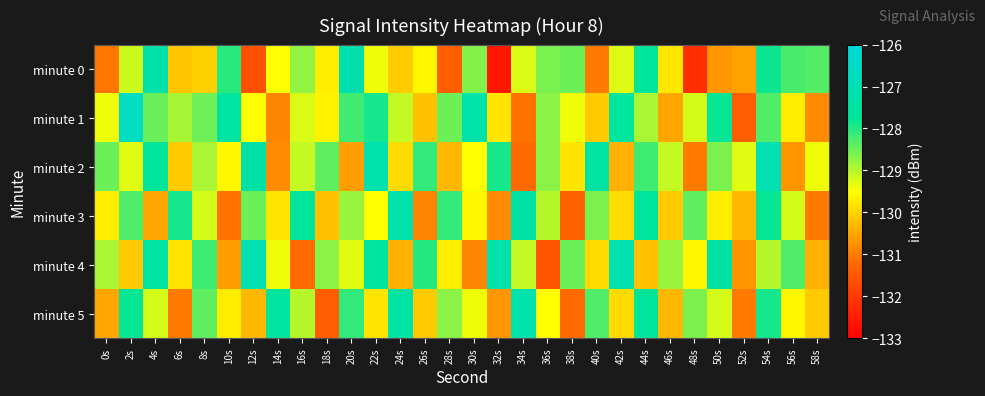

Reading left to right, list all the values displayed in this chart.

minute 0: 0s=-131.1	2s=-129.2	4s=-127.3	6s=-130.2	8s=-130.0	10s=-128.0	12s=-131.6	14s=-129.5	16s=-128.8	18s=-129.7	20s=-127.1	22s=-129.4	24s=-130.1	26s=-129.6	28s=-131.4	30s=-128.6	32s=-132.6	34s=-129.2	36s=-128.6	38s=-128.5	40s=-131.0	42s=-129.3	44s=-127.7	46s=-129.8	48s=-132.2	50s=-130.7	52s=-130.6	54s=-127.8	56s=-128.3	58s=-128.3
minute 1: 0s=-129.4	2s=-126.7	4s=-128.5	6s=-128.9	8s=-128.5	10s=-127.5	12s=-129.5	14s=-130.9	16s=-129.2	18s=-129.6	20s=-128.2	22s=-127.9	24s=-129.1	26s=-130.2	28s=-128.5	30s=-127.3	32s=-129.8	34s=-131.1	36s=-128.7	38s=-129.4	40s=-130.1	42s=-127.6	44s=-128.9	46s=-130.5	48s=-129.2	50s=-127.8	52s=-131.4	54s=-128.3	56s=-129.7	58s=-130.8
minute 2: 0s=-128.5	2s=-129.3	4s=-127.7	6s=-130.1	8s=-128.9	10s=-129.6	12s=-127.4	14s=-130.8	16s=-129.1	18s=-128.4	20s=-130.6	22s=-127.2	24s=-129.9	26s=-128.1	28s=-130.3	30s=-129.5	32s=-127.9	34s=-131.2	36s=-128.7	38s=-129.8	40s=-127.5	42s=-130.4	44s=-128.2	46s=-129.1	48s=-131.0	50s=-128.6	52s=-129.3	54s=-127.1	56s=-130.7	58s=-129.4
minute 3: 0s=-129.7	2s=-128.3	4s=-130.5	6s=-127.9	8s=-129.2	10s=-131.1	12s=-128.5	14s=-129.8	16s=-127.6	18s=-130.2	20s=-128.8	22s=-129.5	24s=-127.3	26s=-130.9	28s=-128.1	30s=-129.6	32s=-130.8	34s=-127.4	36s=-129.0	38s=-131.3	40s=-128.6	42s=-129.9	44s=-127.7	46s=-130.1	48s=-128.4	50s=-129.7	52s=-130.3	54s=-127.8	56s=-129.2	58s=-131.0
minute 4: 0s=-128.9	2s=-130.1	4s=-127.5	6s=-129.8	8s=-128.2	10s=-130.6	12s=-127.1	14s=-129.4	16s=-131.2	18s=-128.7	20s=-129.3	22s=-127.6	24s=-130.4	26s=-128.0	28s=-129.7	30s=-130.9	32s=-127.3	34s=-129.1	36s=-131.5	38s=-128.5	40s=-129.9	42s=-127.2	44s=-130.2	46s=-128.8	48s=-129.6	50s=-127.4	52s=-130.7	54s=-129.0	56s=-128.3	58s=-130.4
minute 5: 0s=-130.5	2s=-127.8	4s=-129.2	6s=-131.0	8s=-128.4	10s=-129.7	12s=-130.3	14s=-127.6	16s=-129.0	18s=-131.4	20s=-128.1	22s=-129.8	24s=-127.5	26s=-130.1	28s=-128.7	30s=-129.4	32s=-130.7	34s=-127.2	36s=-129.5	38s=-131.2	40s=-128.3	42s=-129.9	44s=-127.7	46s=-130.3	48s=-128.6	50s=-129.2	52s=-131.0	54s=-127.9	56s=-129.6	58s=-130.1